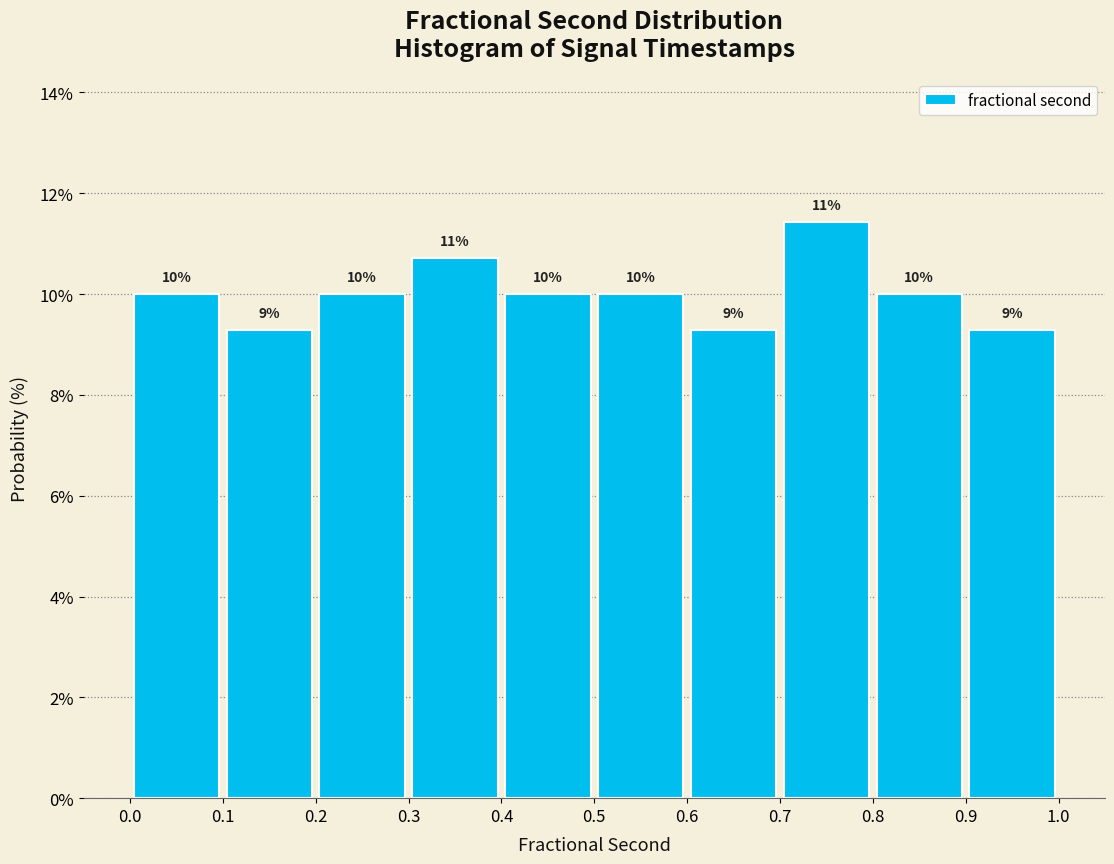

Which range on the x-axis has the tallest bar?

0.7 to 0.8